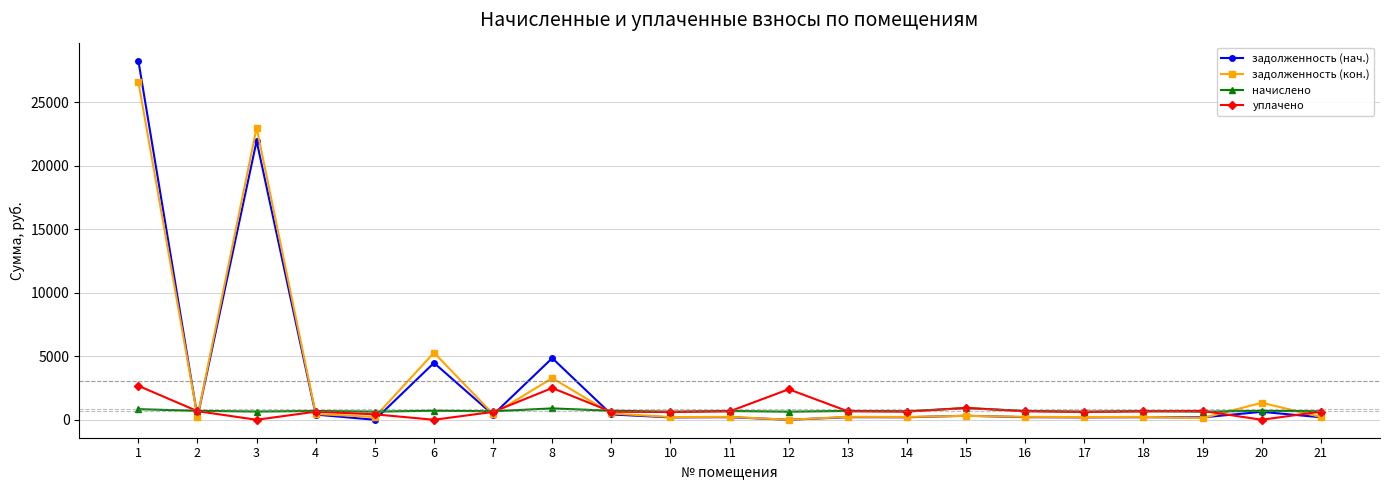

What is the maximum value shown in the chart?

28274.3